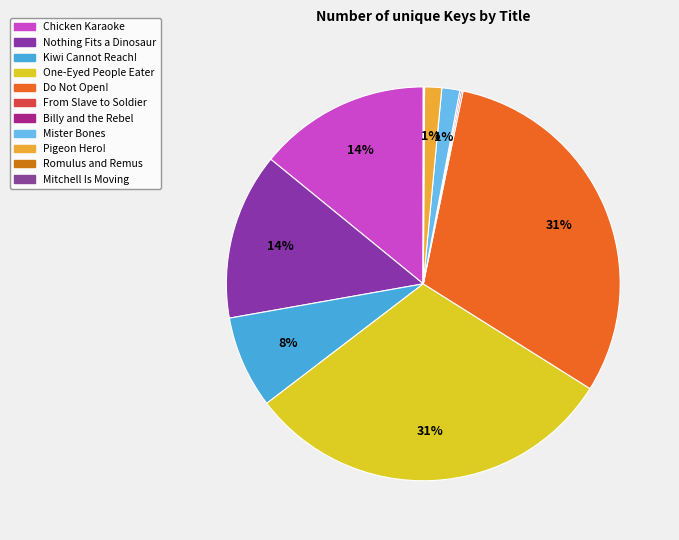

Is there any slice that represents more than half of the pie?

No